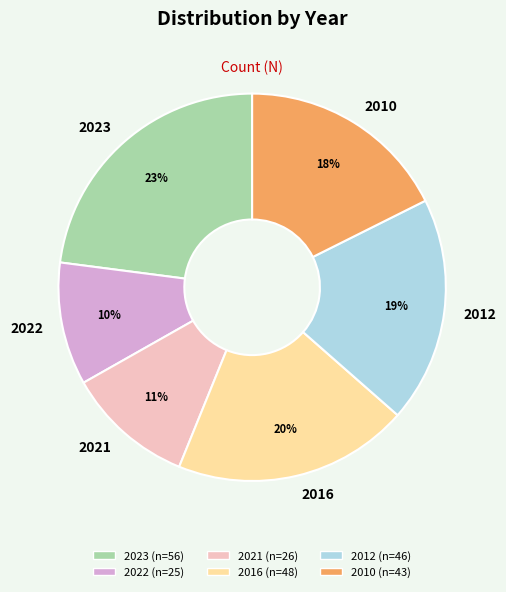

Is the sum of 2016 and 2022 greater than half?

No